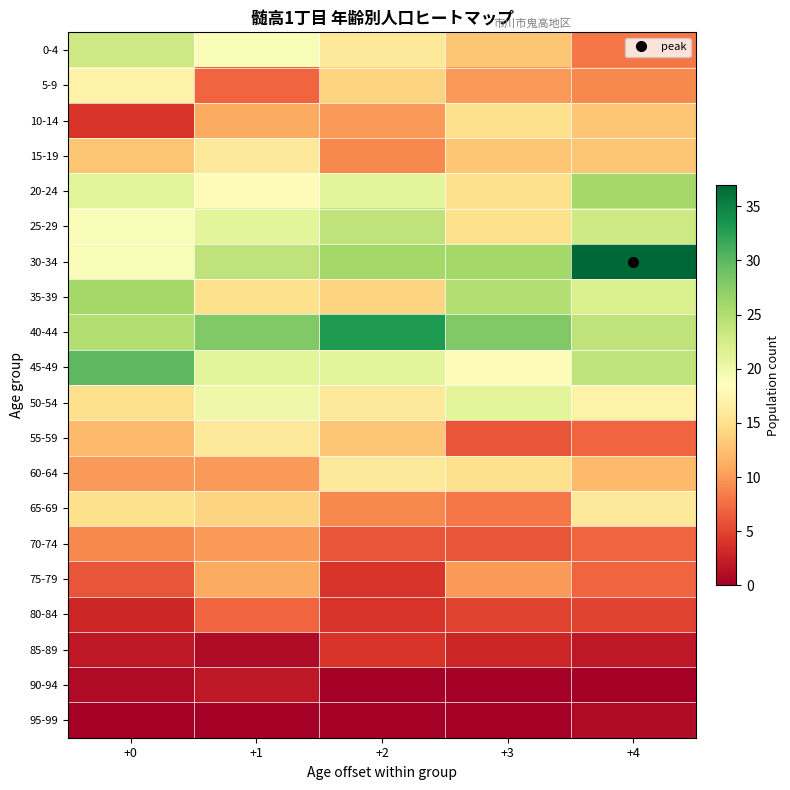

How many categories are shown in the chart?

5